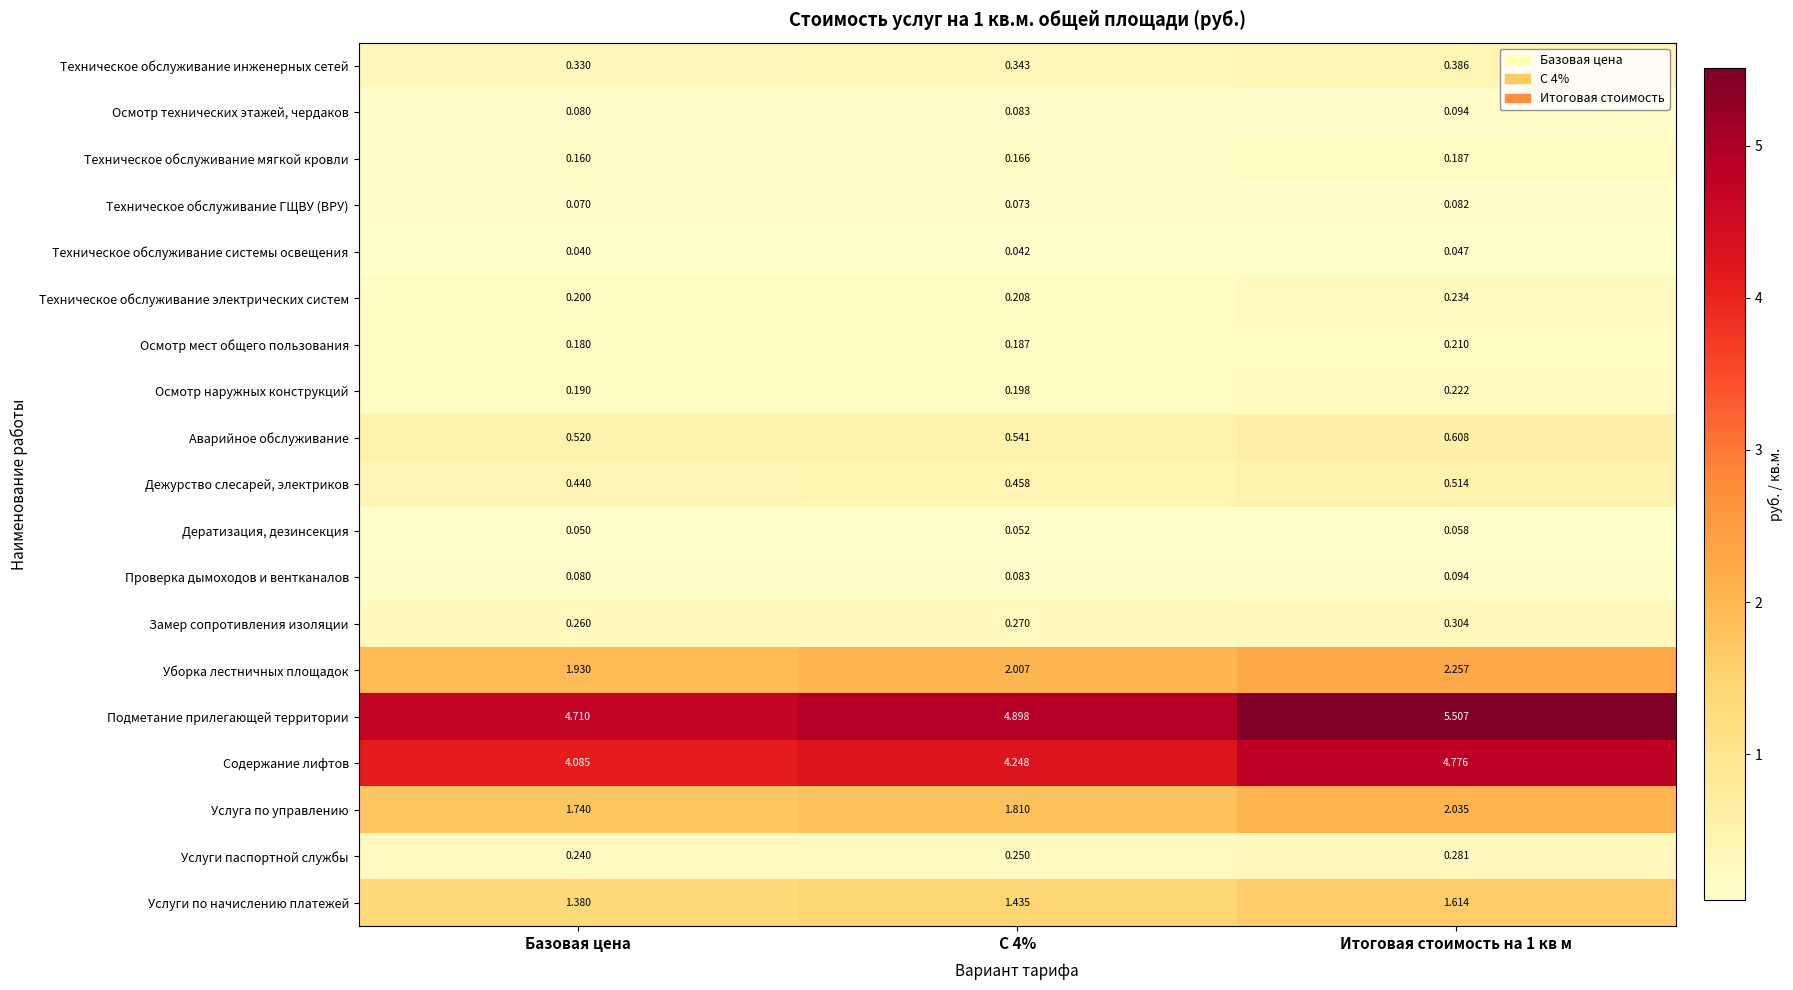

Is the value of Содержание лифтов at Итоговая стоимость на 1 кв м greater than the value of Аварийное обслуживание at Итоговая стоимость на 1 кв м?

Yes